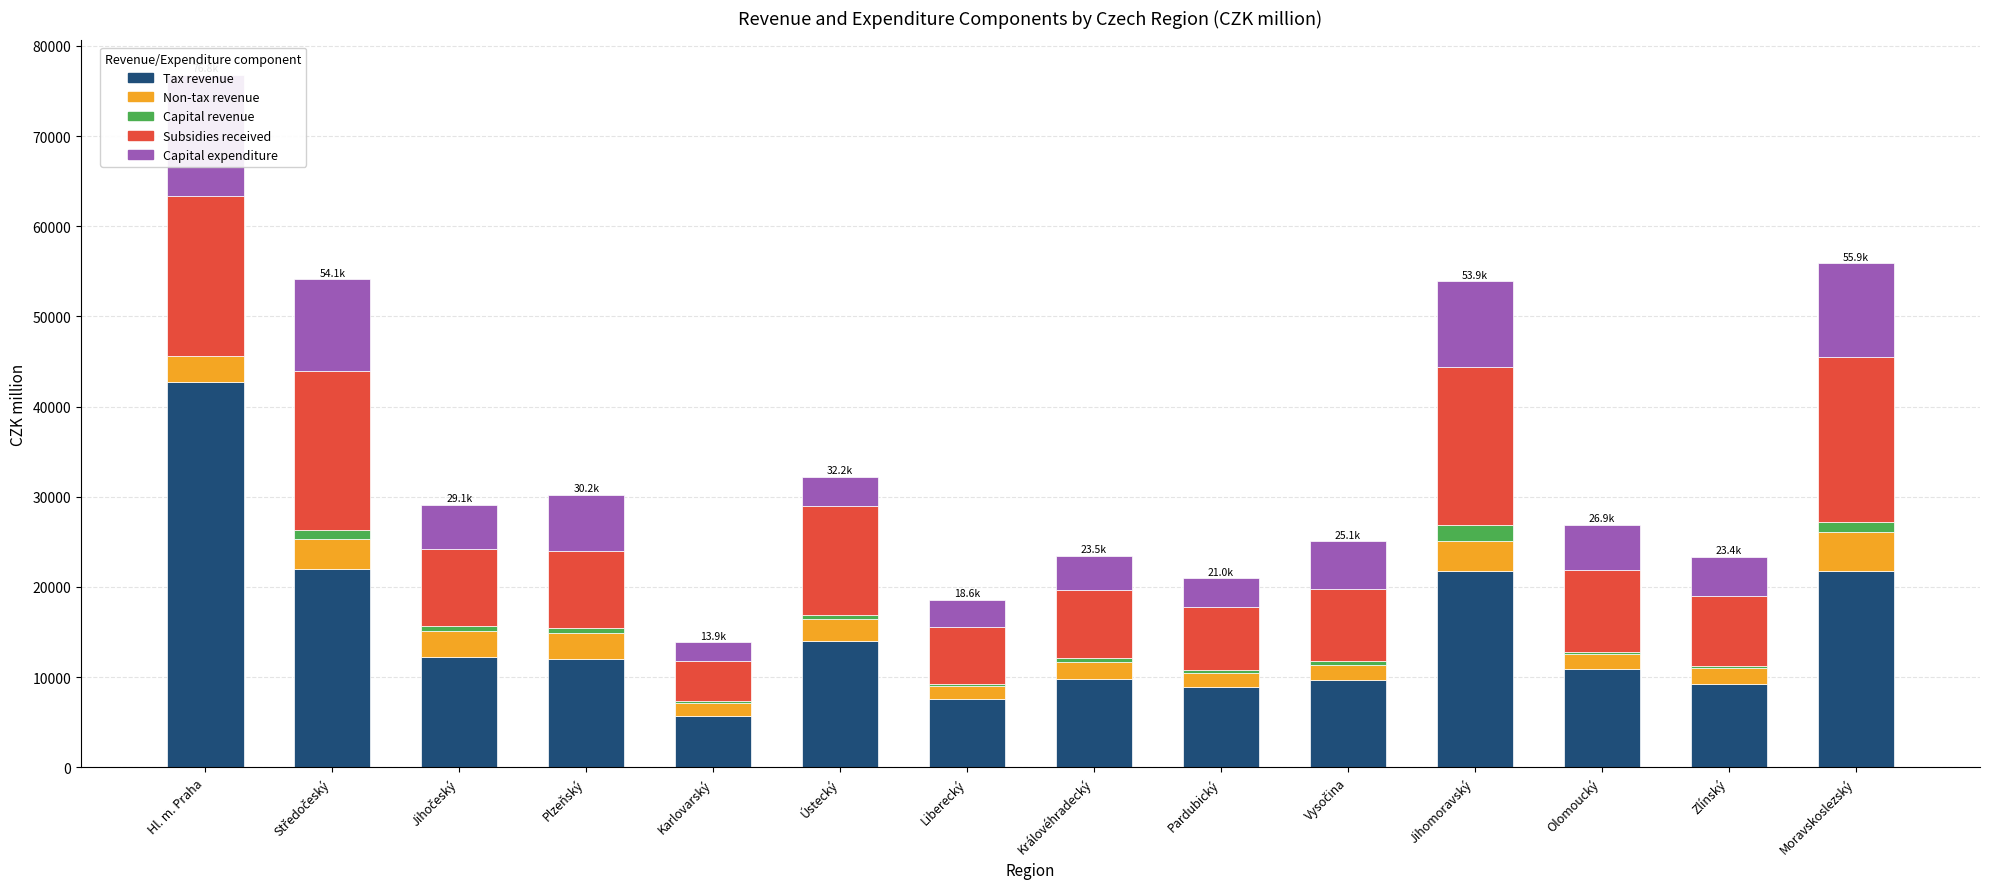

What is the smallest value displayed?

25.7